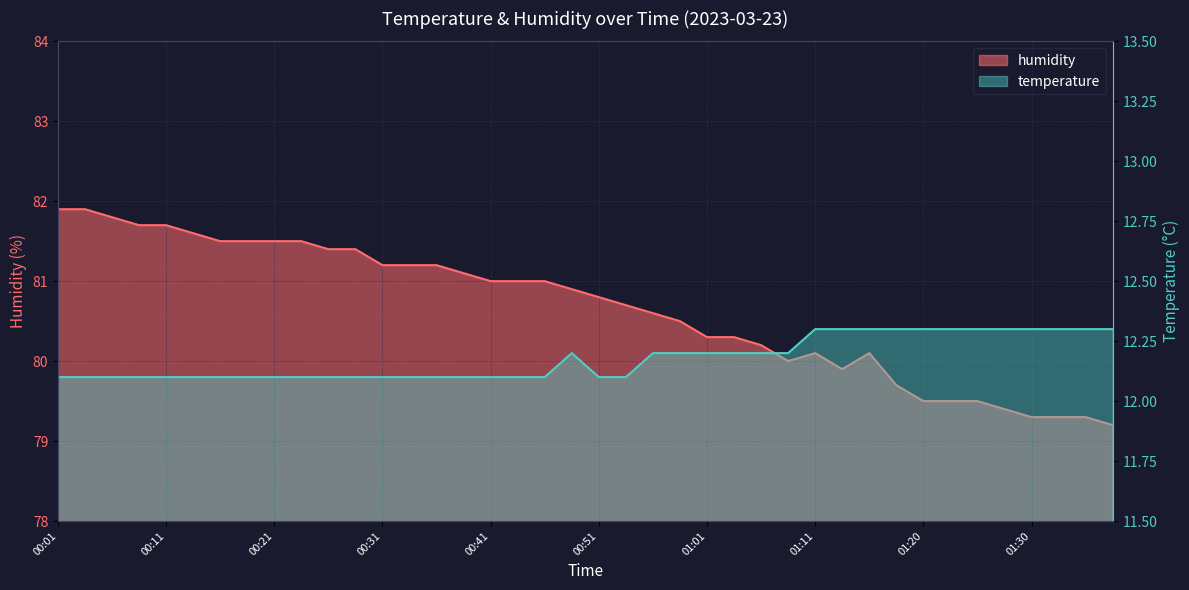

True or false: humidity has a value of 48.7 at 00:21.

False